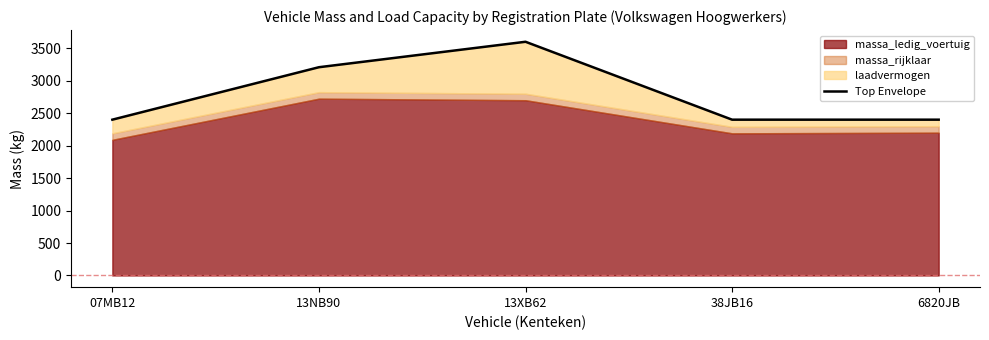

Reading left to right, what are all the values shown in this chart?

07MB12=2400	13NB90=3208	13XB62=3600	38JB16=2400	6820JB=2400